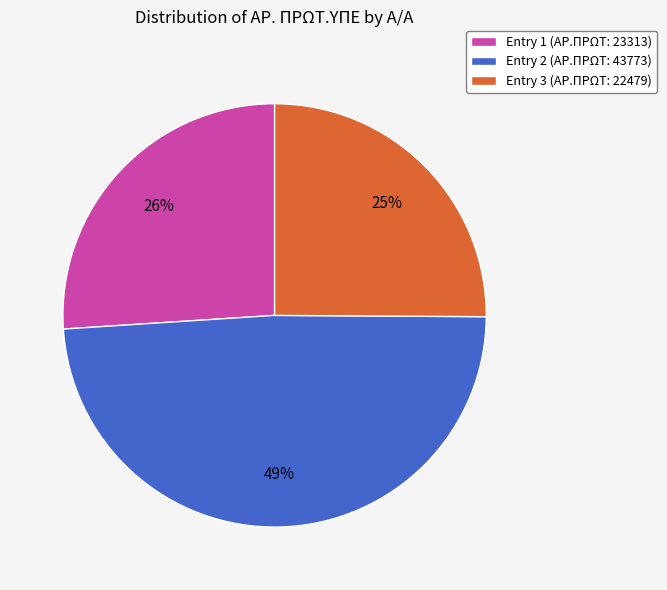

What is the ratio of the value at Entry 1 (ΑΡ.ΠΡΩΤ: 23313) to the value at Entry 2 (ΑΡ.ΠΡΩΤ: 43773)?

0.5